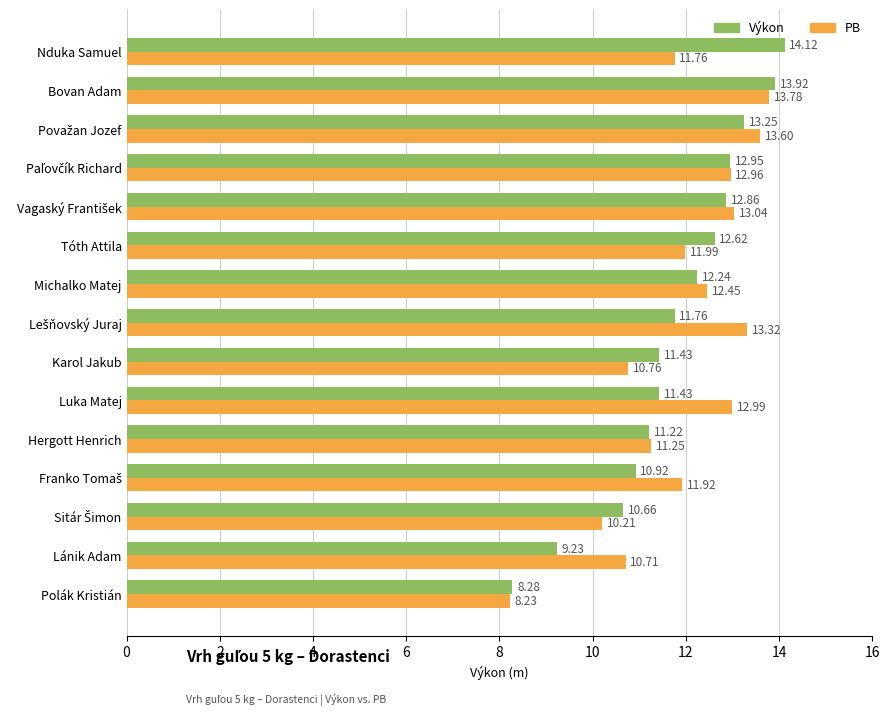

At how many categories does at least one series exceed 10?

14